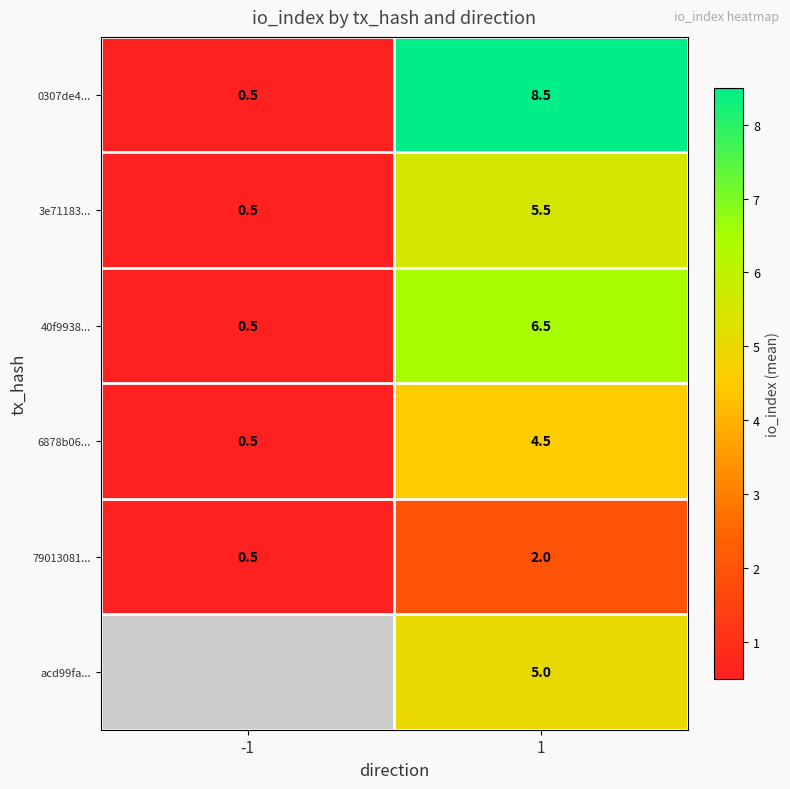

What is the sum of the 3e71183... values at 1 and -1?

6.0